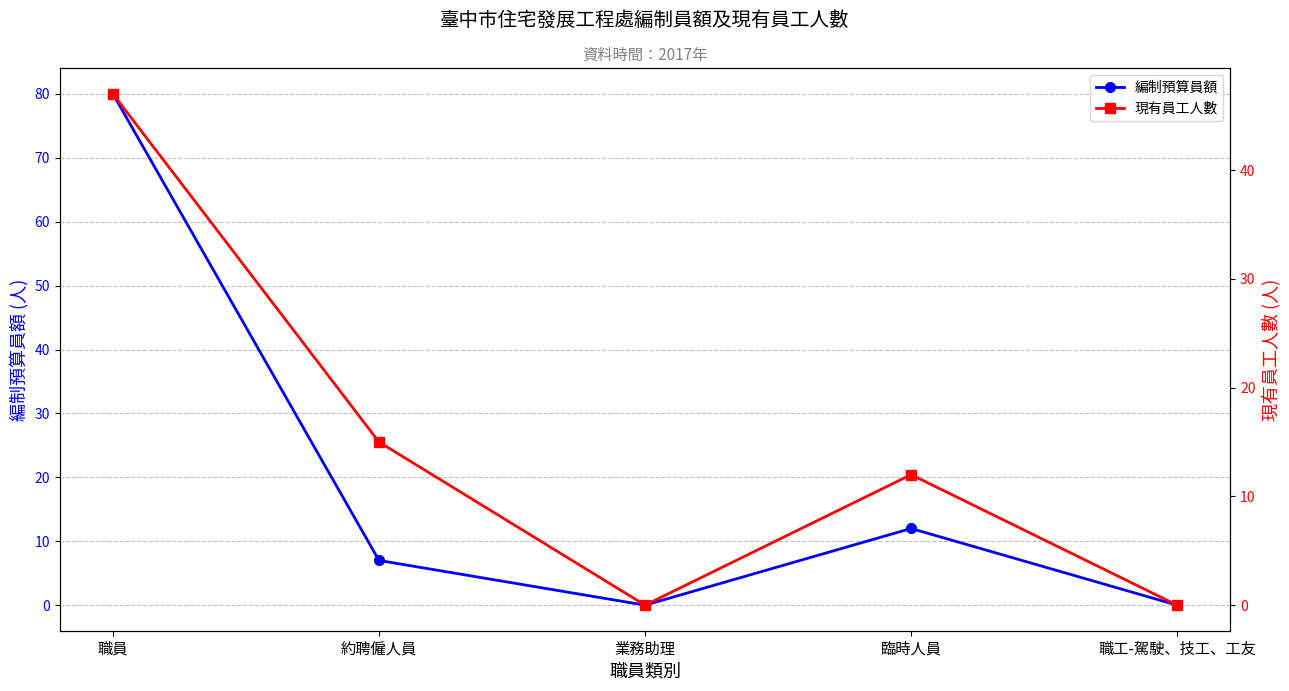

Reading left to right, transcribe all the data shown in this chart.

編制預算員額: 80	7	0	12	0
現有員工人數: 47	15	0	12	0